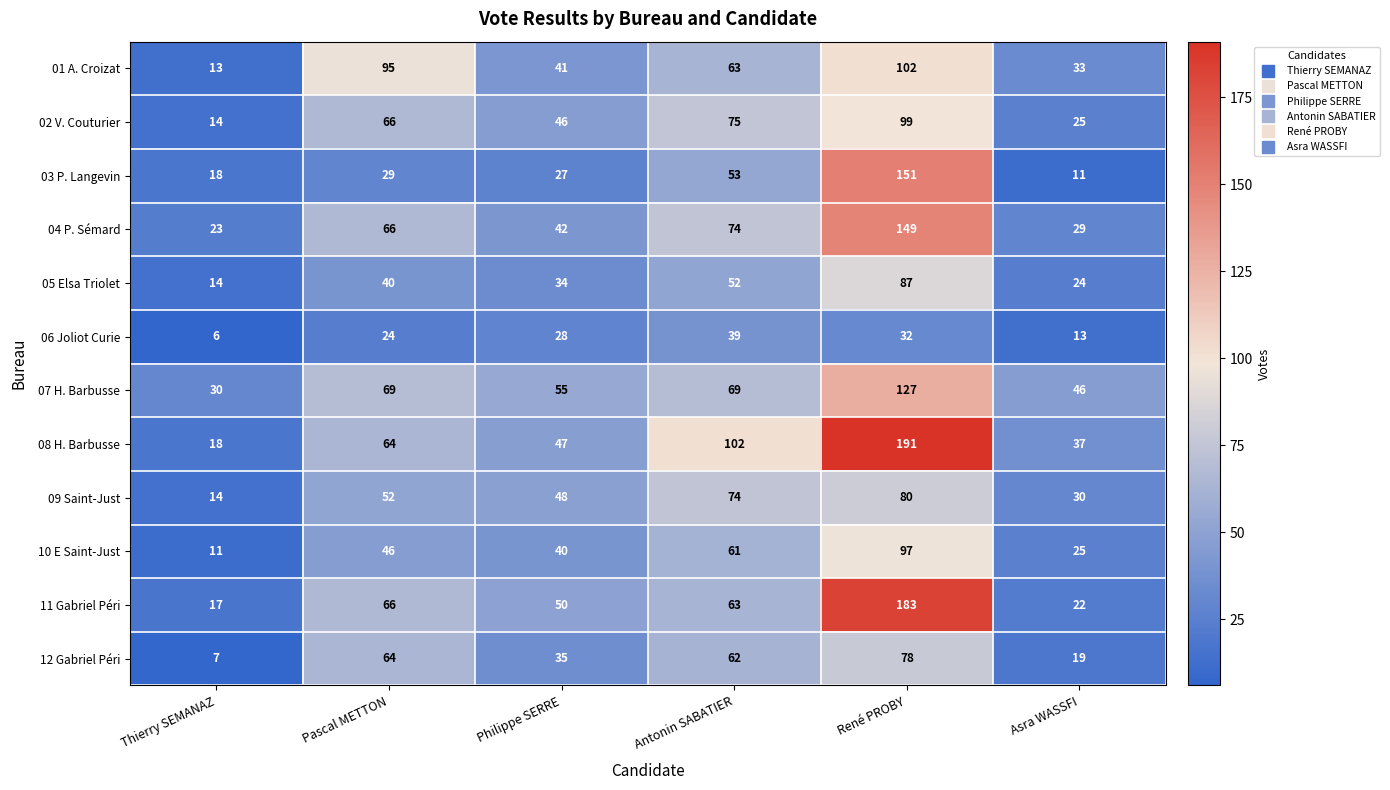

What is the total value across all series at Pascal METTON?

681